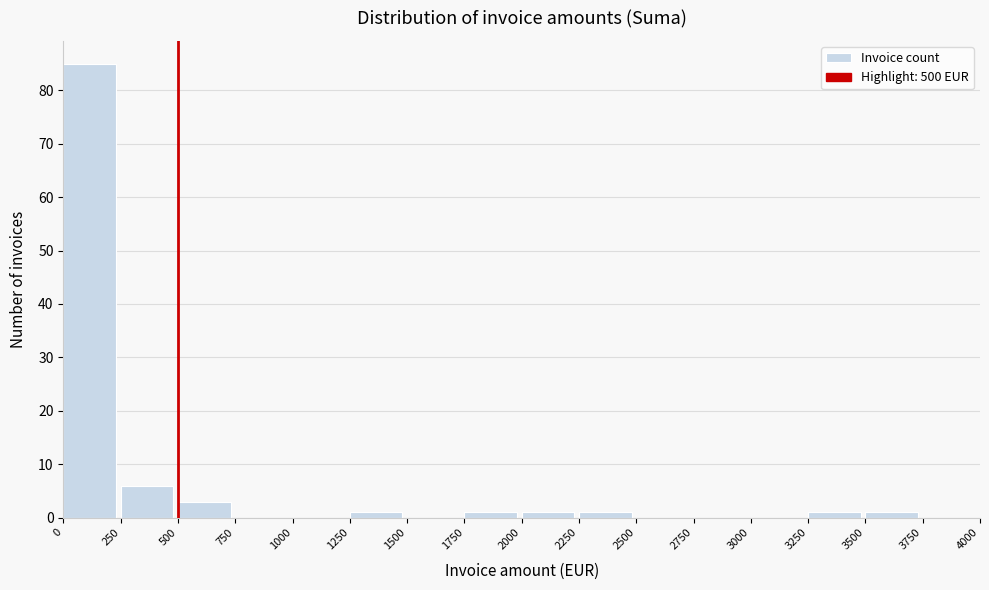

Reading left to right, transcribe this chart: for each bar, give the range it covers on the x-axis and its height. The values are not printed on the chart, so give them approximately, as read against the axis.

0 to 250: 85
250 to 500: 6
500 to 750: 3
750 to 1000: 0
1000 to 1250: 0
1250 to 1500: 1
1500 to 1750: 0
1750 to 2000: 1
2000 to 2250: 1
2250 to 2500: 1
2500 to 2750: 0
2750 to 3000: 0
3000 to 3250: 0
3250 to 3500: 1
3500 to 3750: 1
3750 to 4000: 0